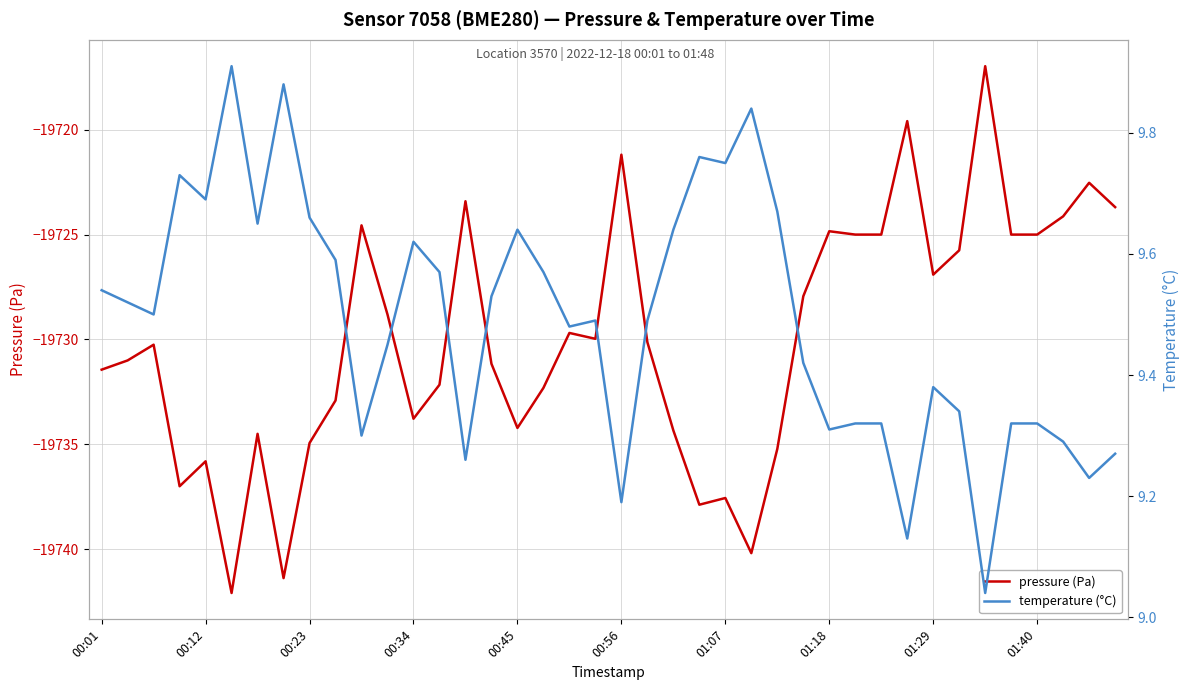

What are all the series names shown in the legend?

pressure (Pa), temperature (°C)